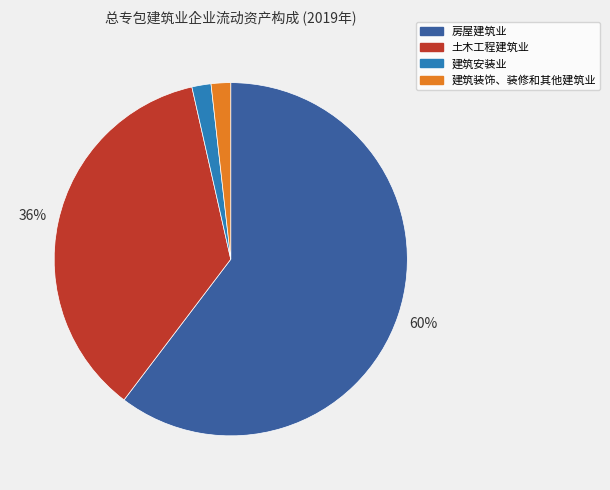

To the nearest percent, what portion does 土木工程建筑业 represent?

36%